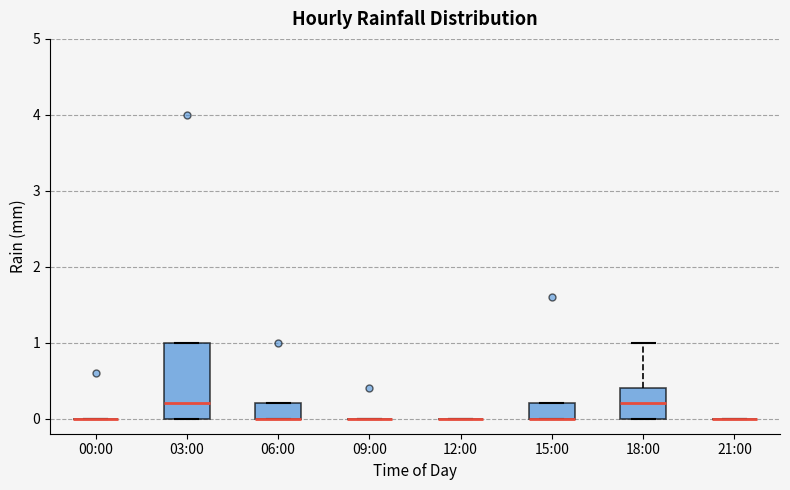

Comparing the boxes themselves (not the whiskers), which one is the tallest?

03:00